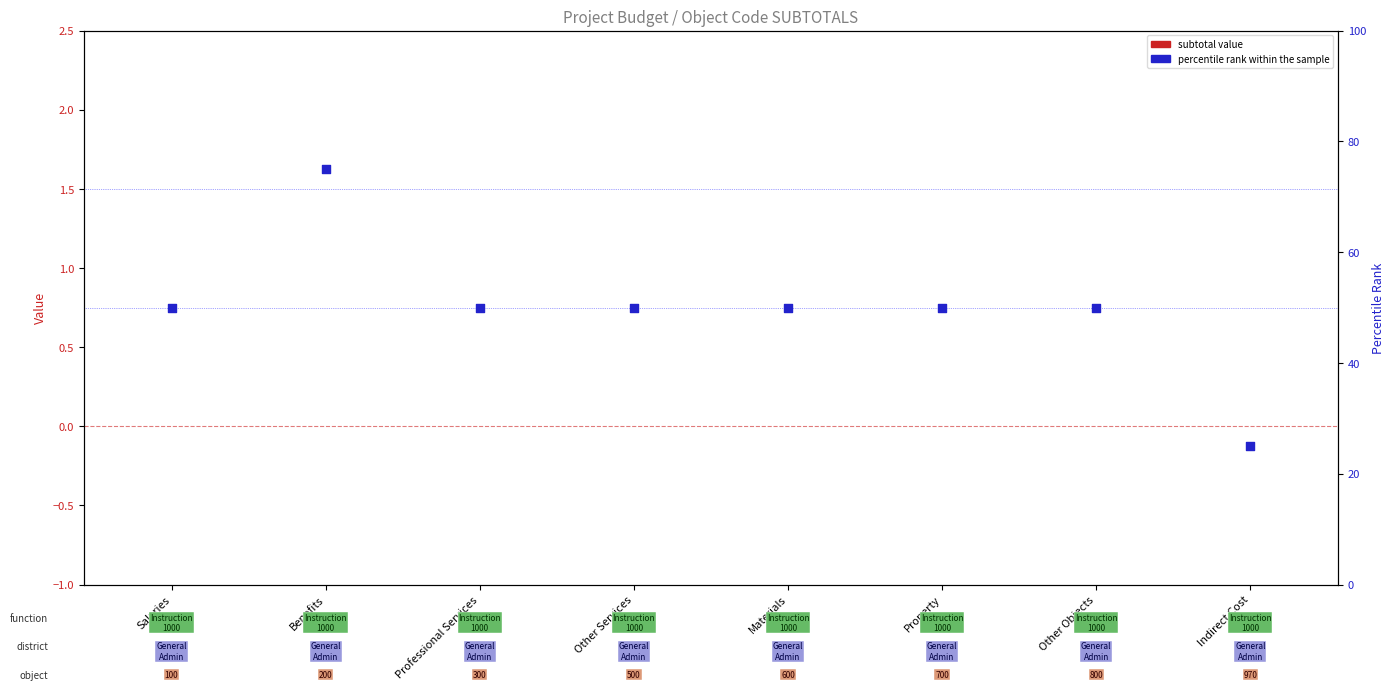

What are all the series names shown in the legend?

subtotal value, percentile rank within the sample